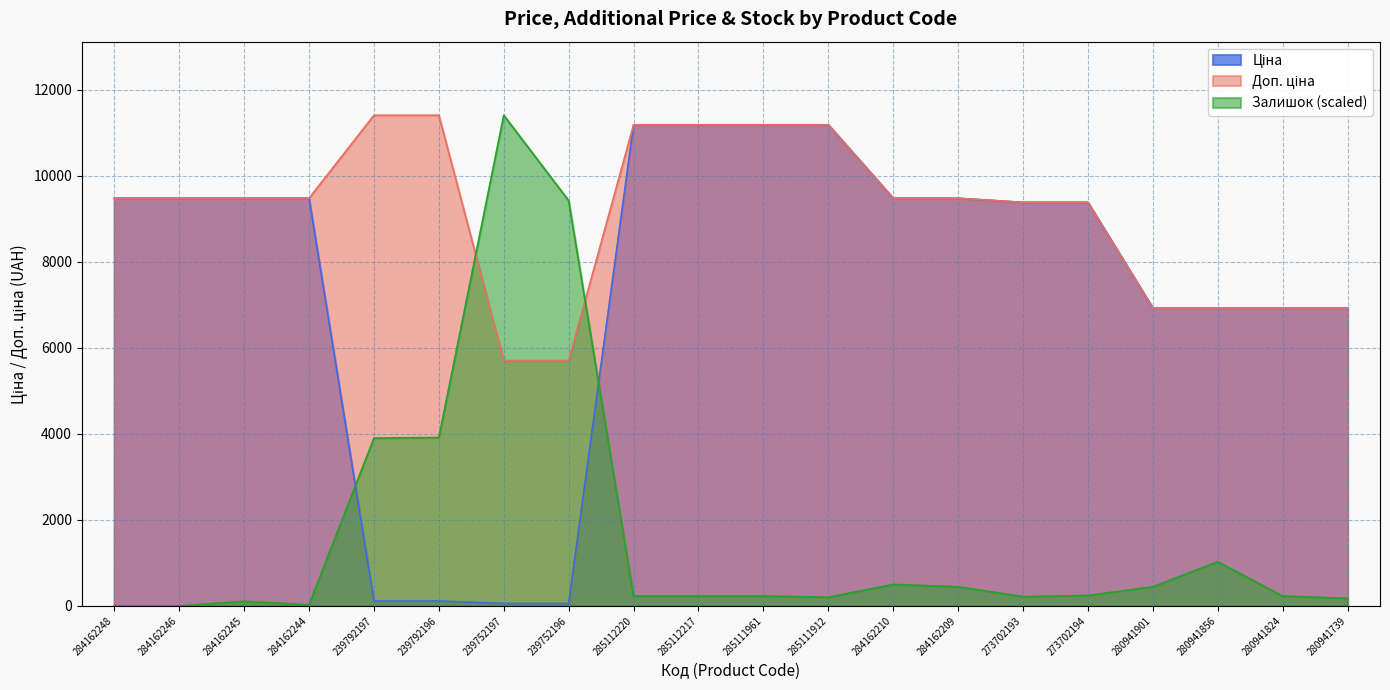

List the series in order of their peak value, highest first.

Доп. ціна, Залишок, Ціна